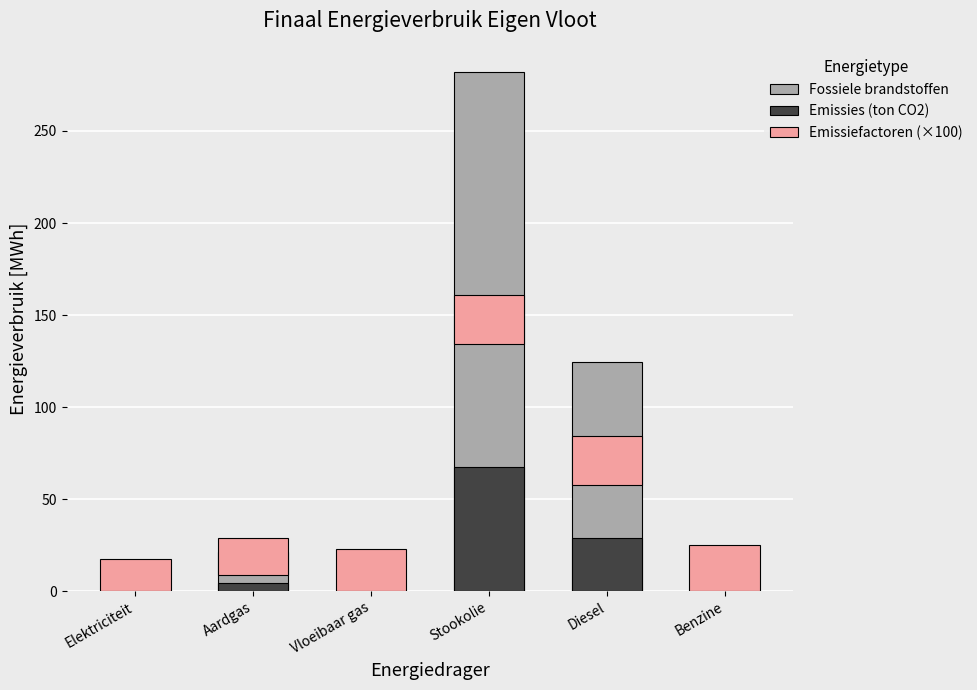

What is the sum of the Emissiefactoren (×100) values at Vloeibaar gas and Diesel?

49.4